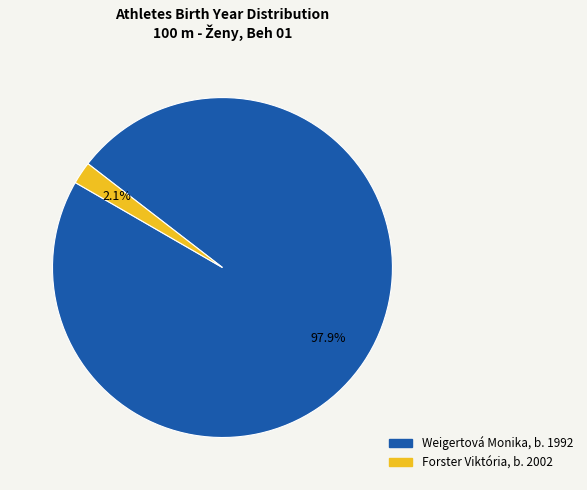

Does Weigertová Monika account for over 50% of the chart?

Yes